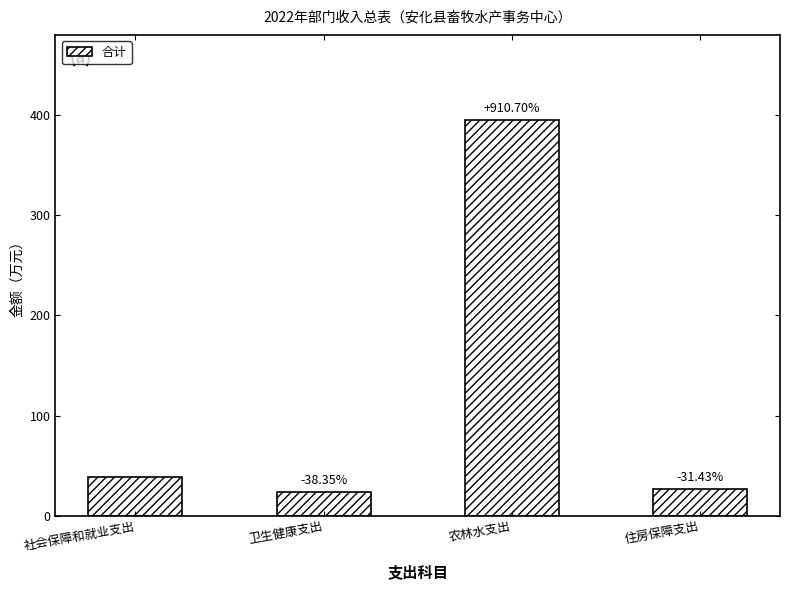

Is it true that the value at 卫生健康支出 is 32.7?

False